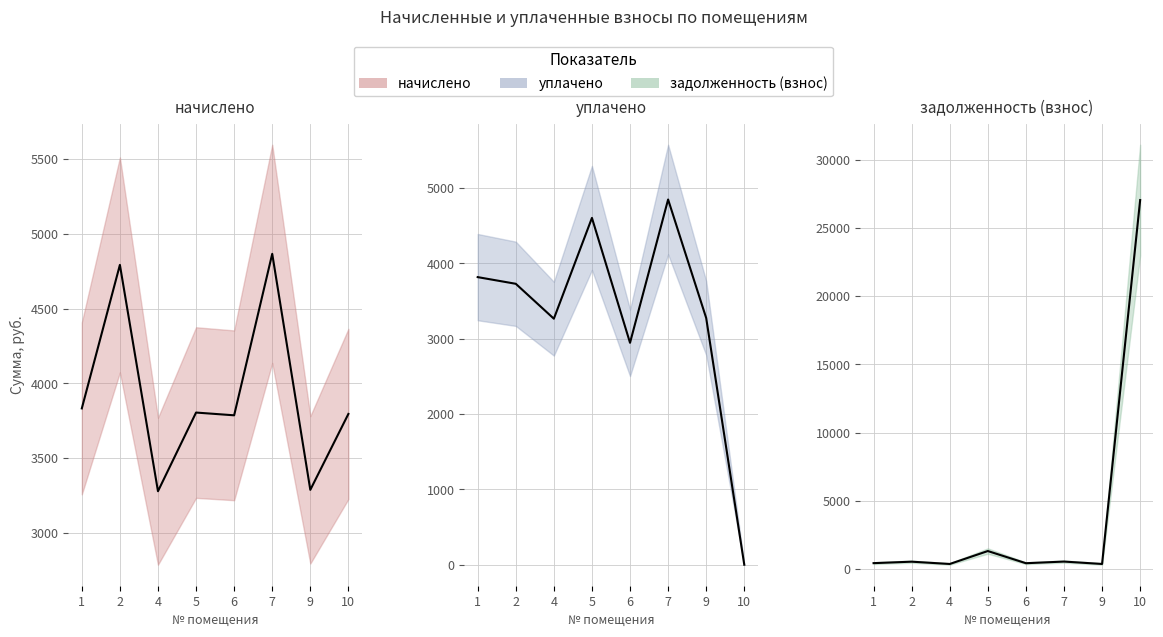

At which category does начислено reach its first local valley?

4